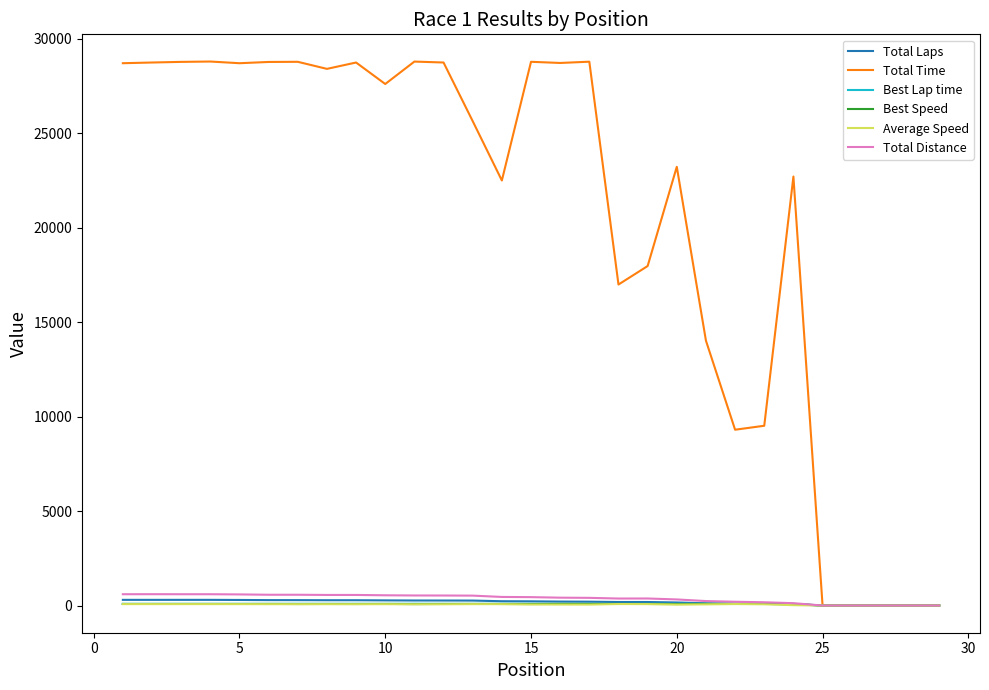

What is the maximum value shown in the chart?

28798.8